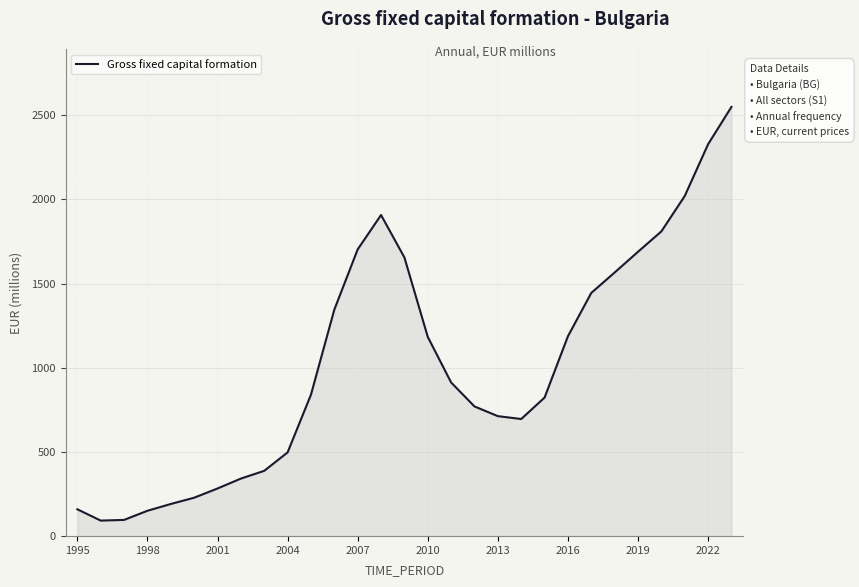

What is the greatest value displayed?

2549.4